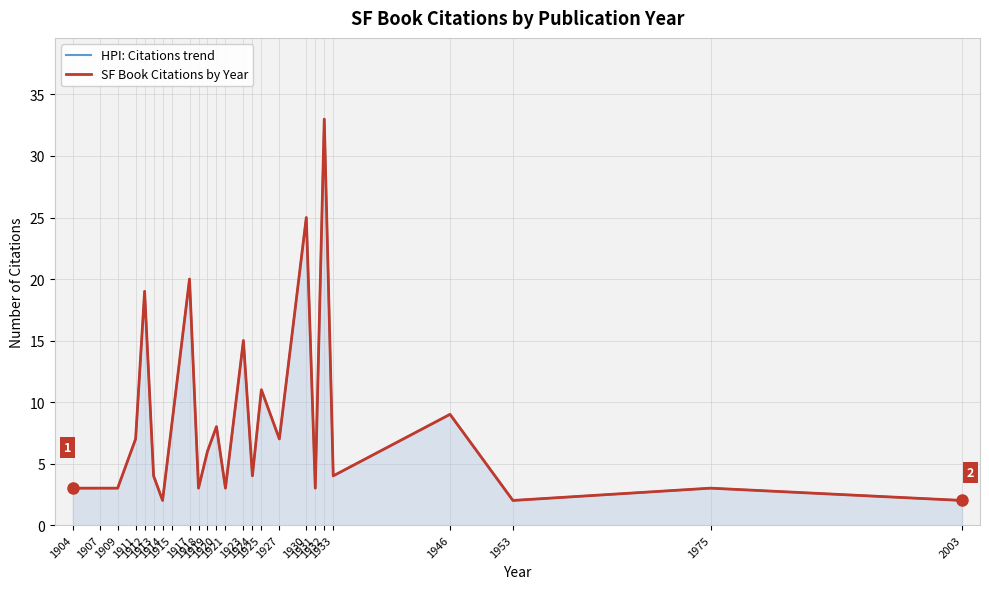

What is the average value of the SF Book Citations by Year series?

8